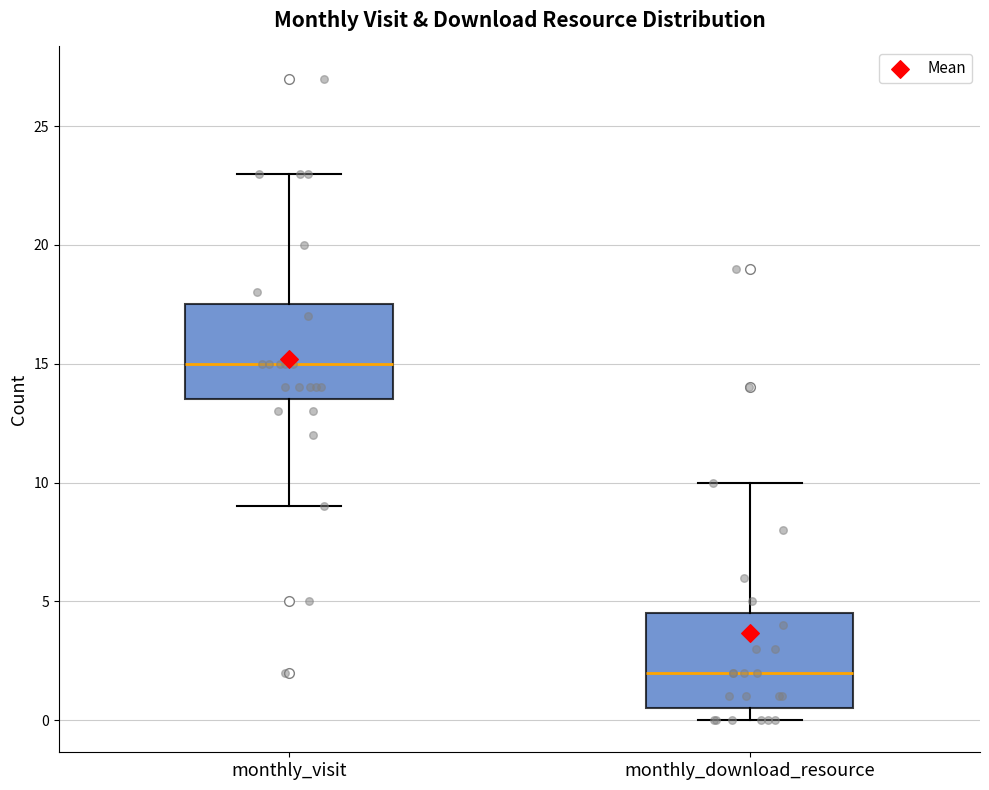

Where is the upper edge of the box for monthly_download_resource on the y-axis? The values are not printed on the chart, so give them approximately, as read against the axis.

4.5